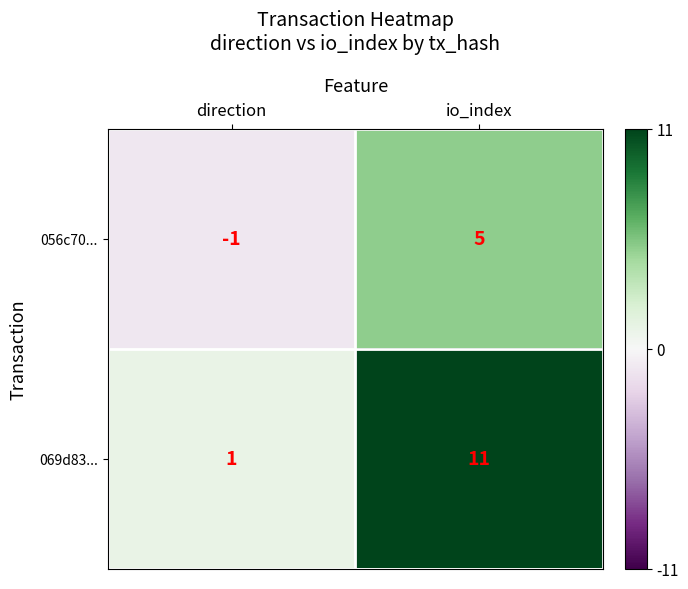

What is the sum of the 069d83... values at io_index and direction?

12